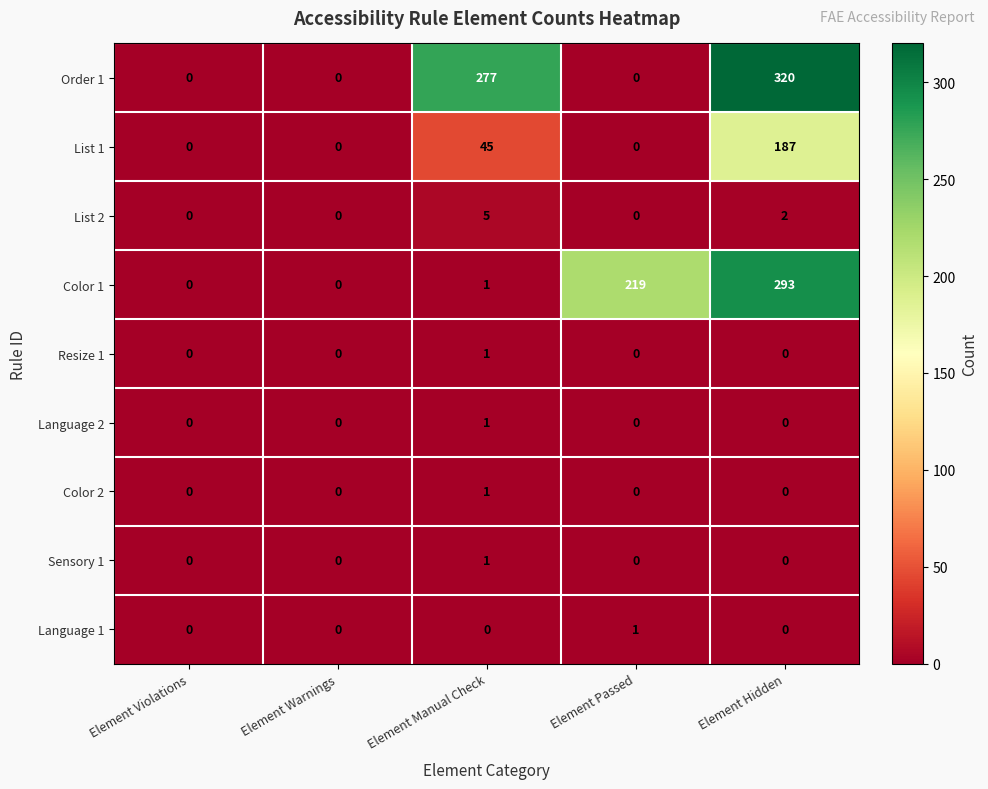

What is the total value across all series at Element Passed?

220